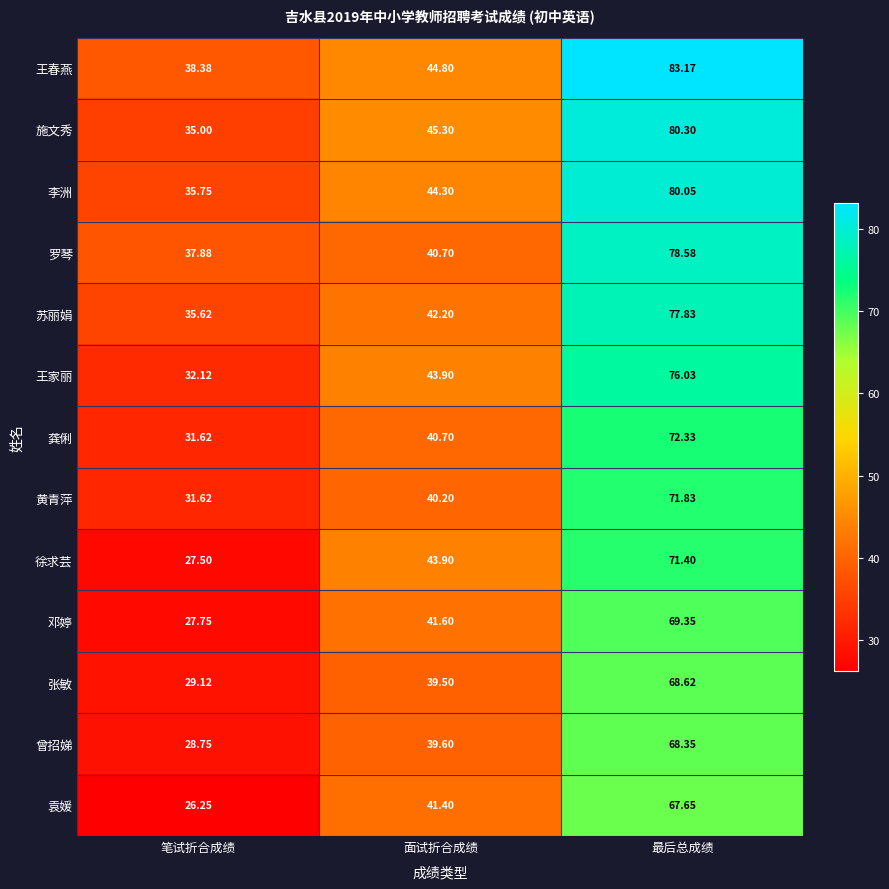

Where does the 李洲 series first go above 44?

面试折合成绩